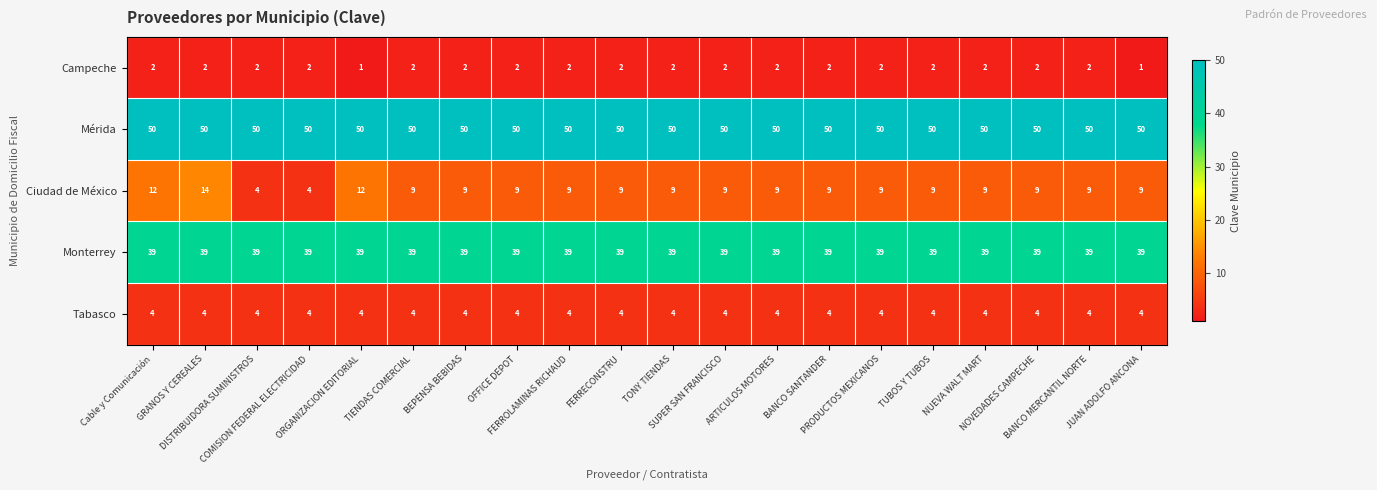

Which series has the widest spread of values?

Ciudad de México